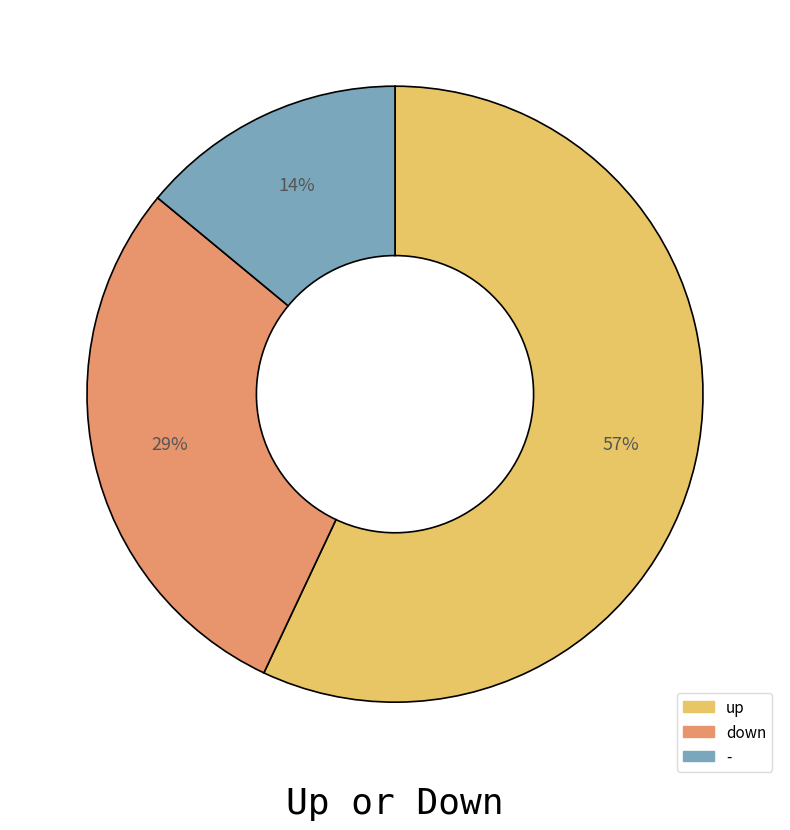

Which category has the biggest portion of the pie?

up